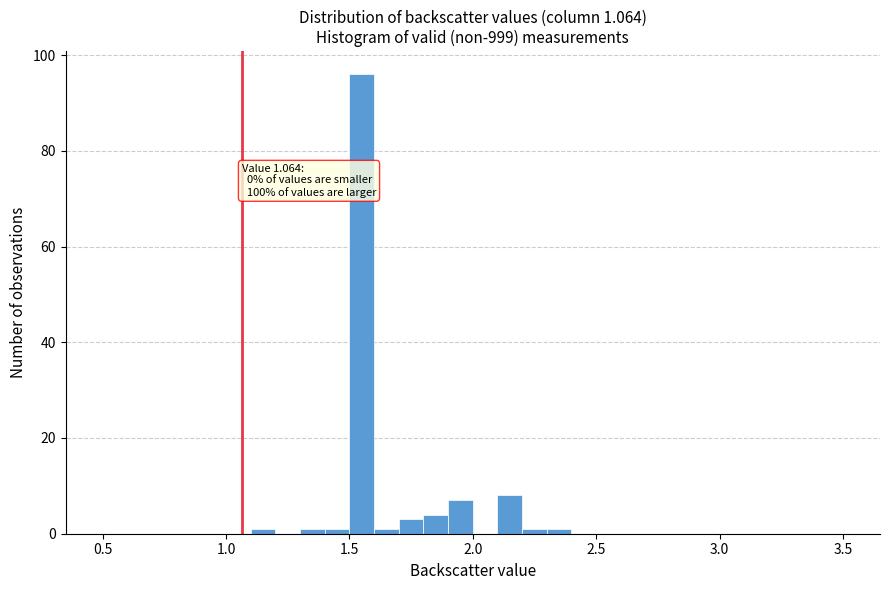

Around what value on the x-axis is the tallest bar? Give the approximate position of its centre, as read against the axis.

1.55